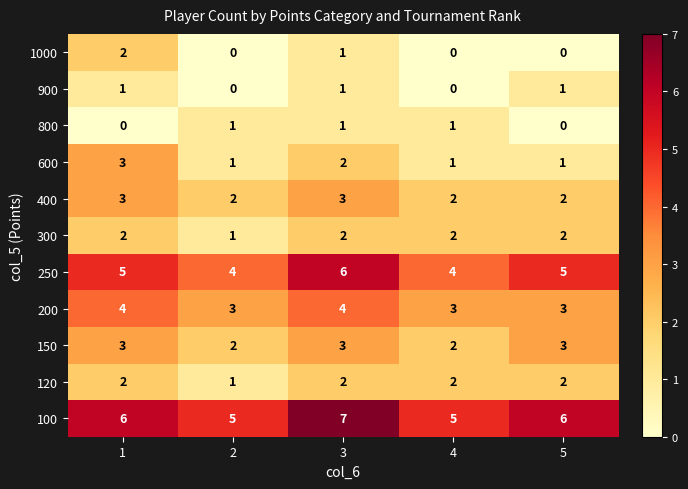

What is the average value of the 100 series?

6